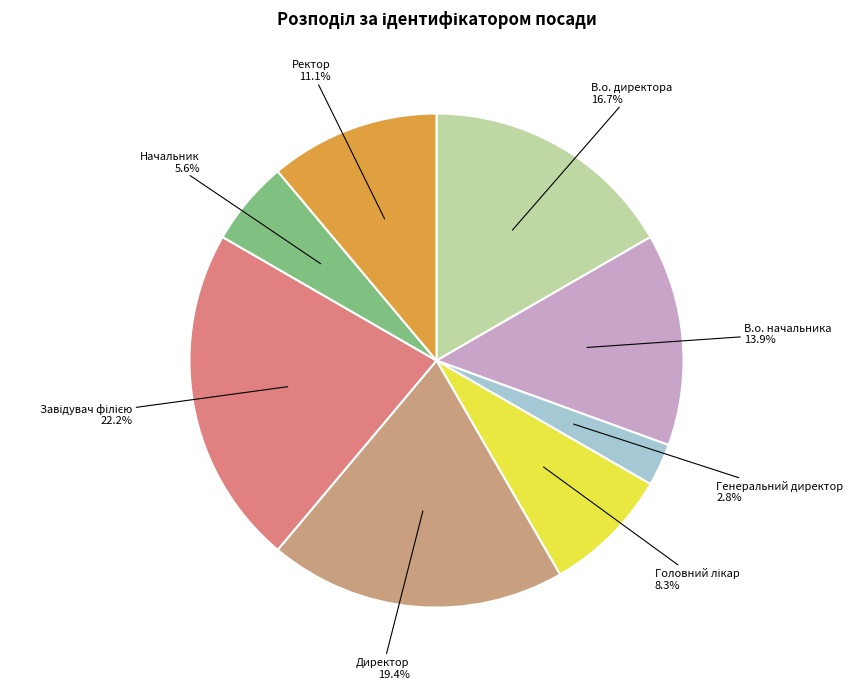

What portion of the pie excludes Ректор?

88.9%